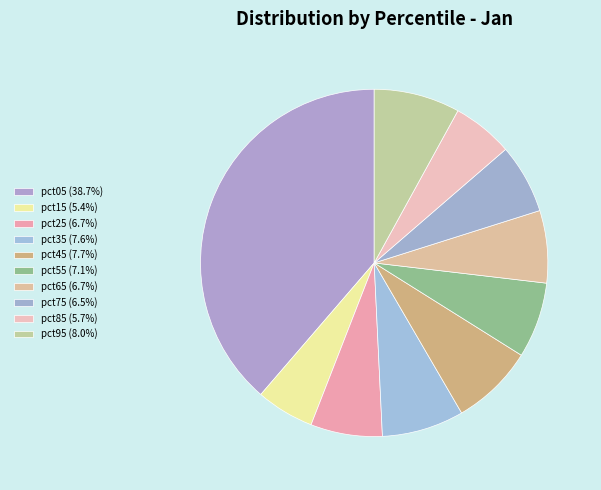

Count the number of slices in the pie.

10